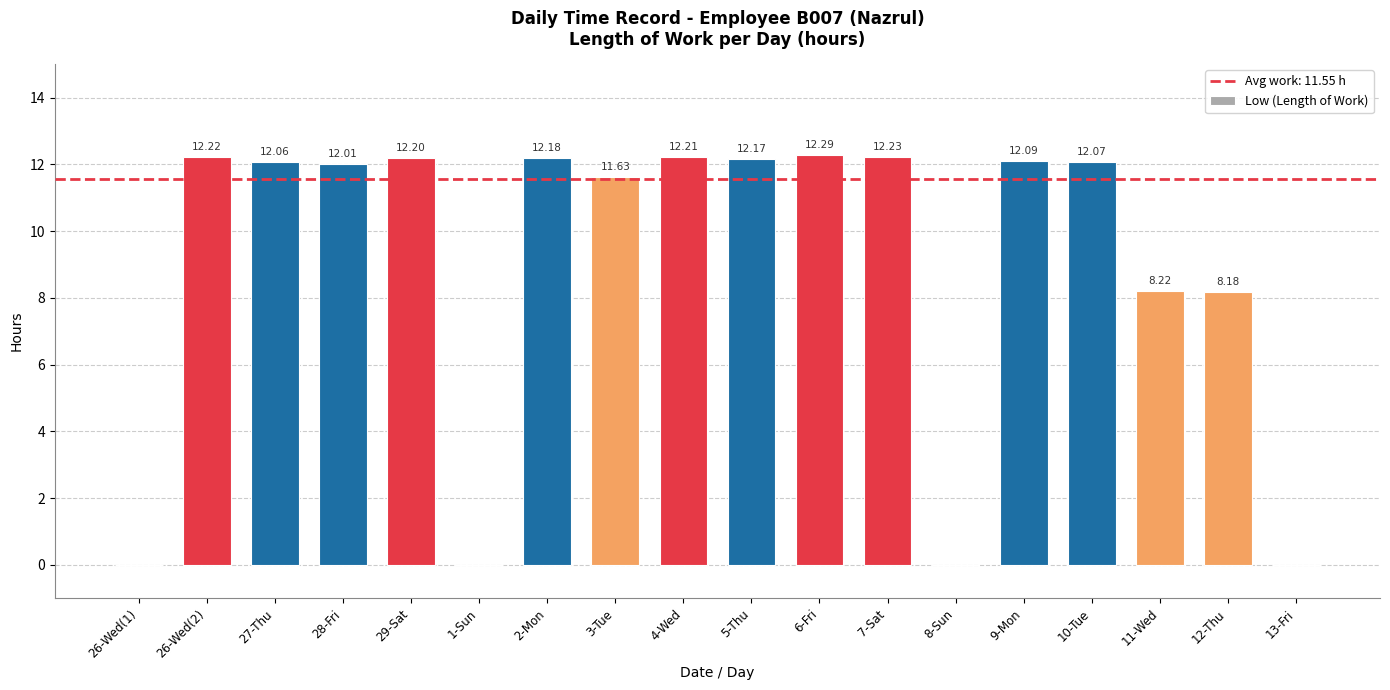

Are the bars horizontal?

No